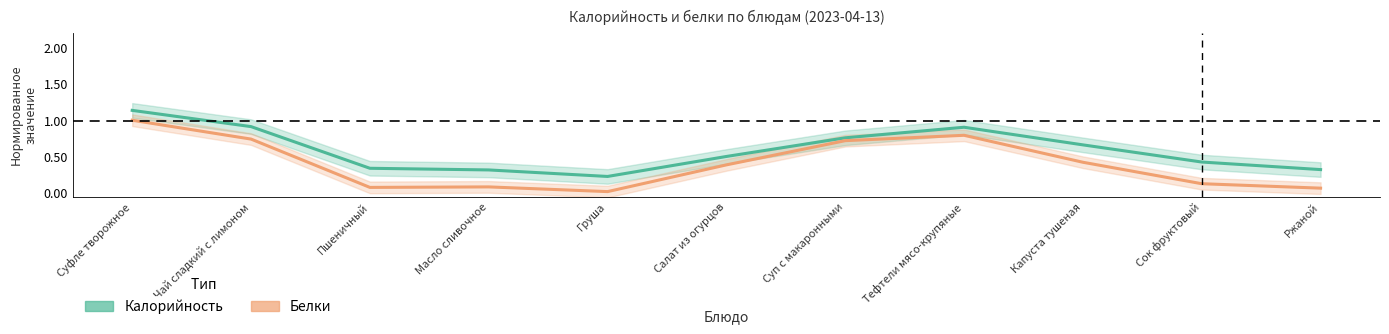

What is the spread (max minus min) of values at Груша?

0.2